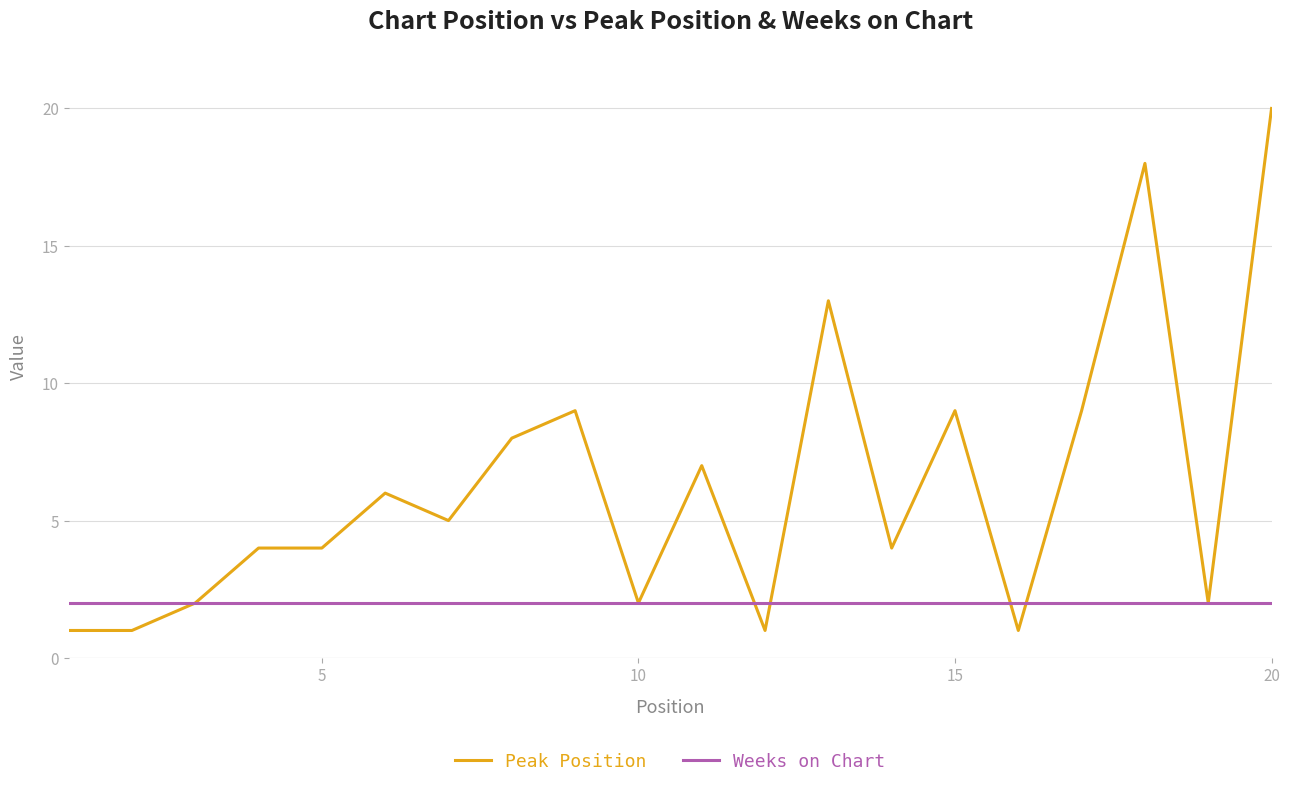

What is the average value of the Weeks on Chart series?

2